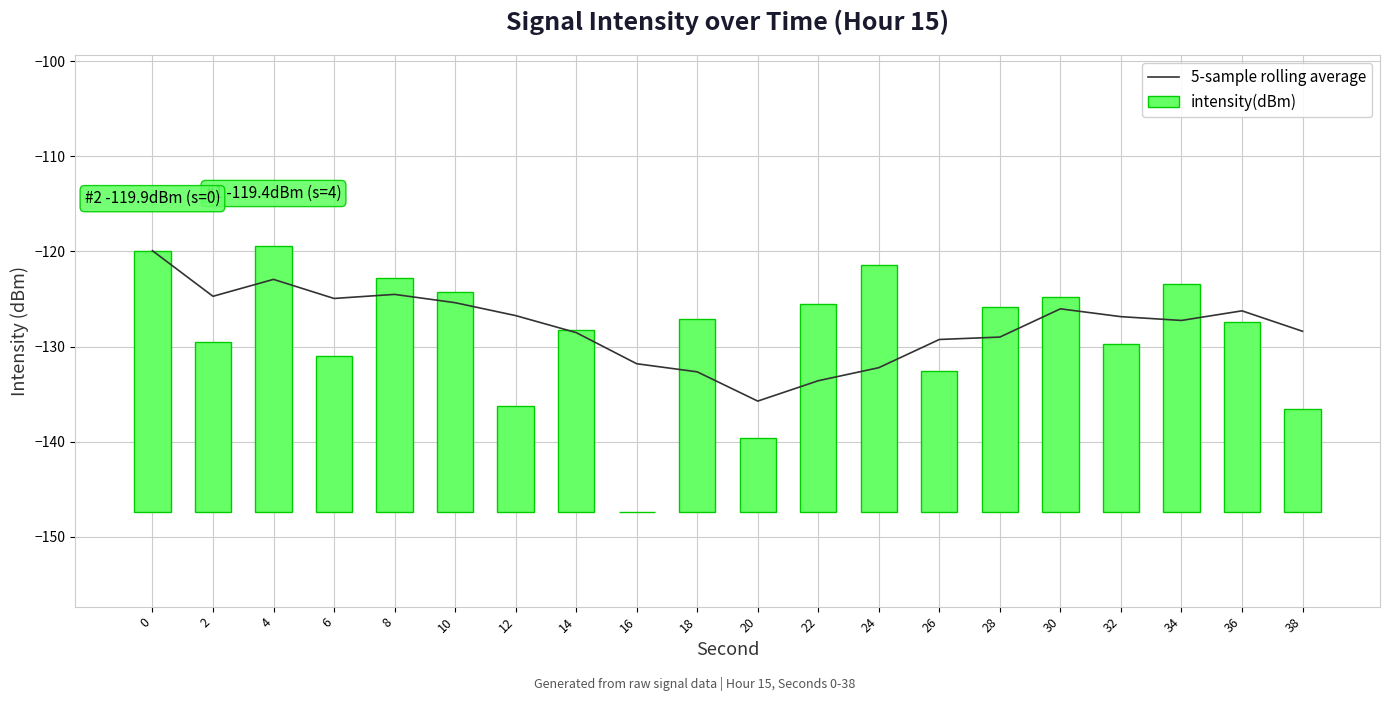

What is the difference between the second highest and second lowest values in the 5-sample rolling average series?

10.7